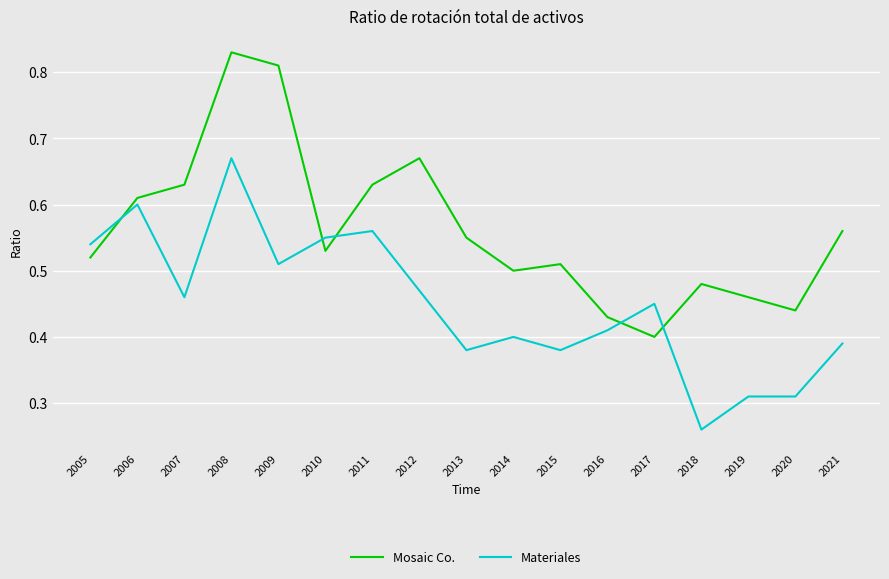

Where is Mosaic Co. nearest to the value 0?

2017